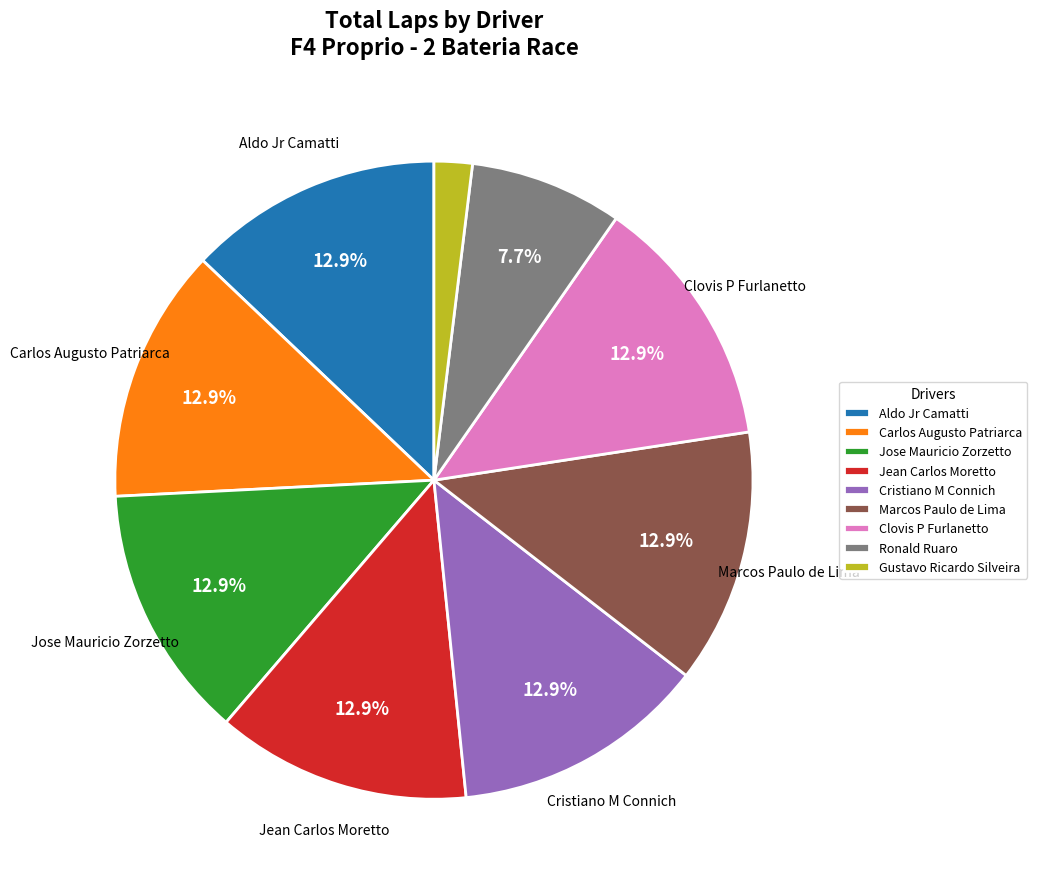

How many slices are in this pie chart?

9